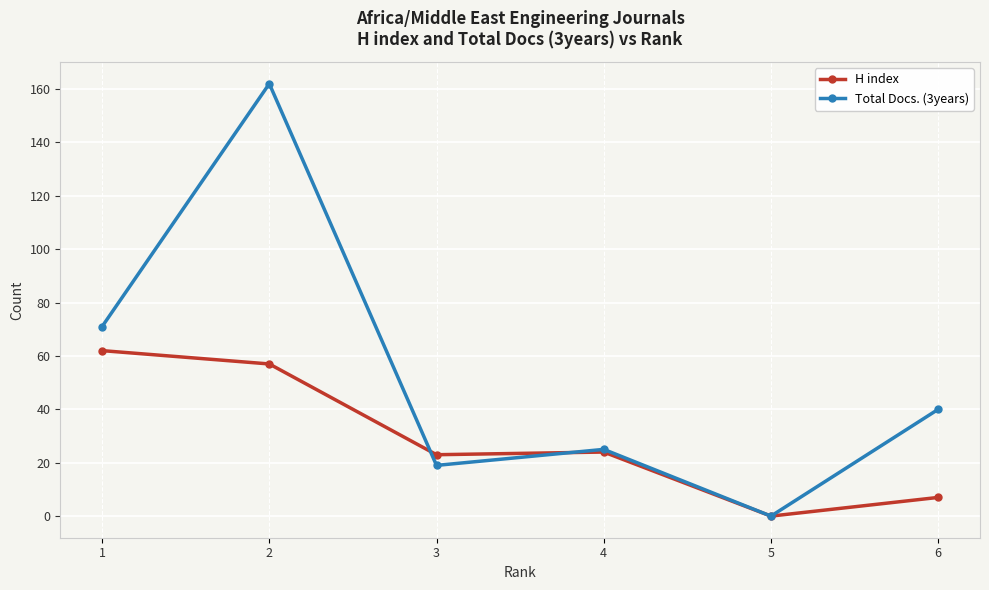

Reading left to right, what are all the values shown in this chart?

H index: 1=62	2=57	3=23	4=24	5=0	6=7
Total Docs. (3years): 1=71	2=162	3=19	4=25	5=0	6=40